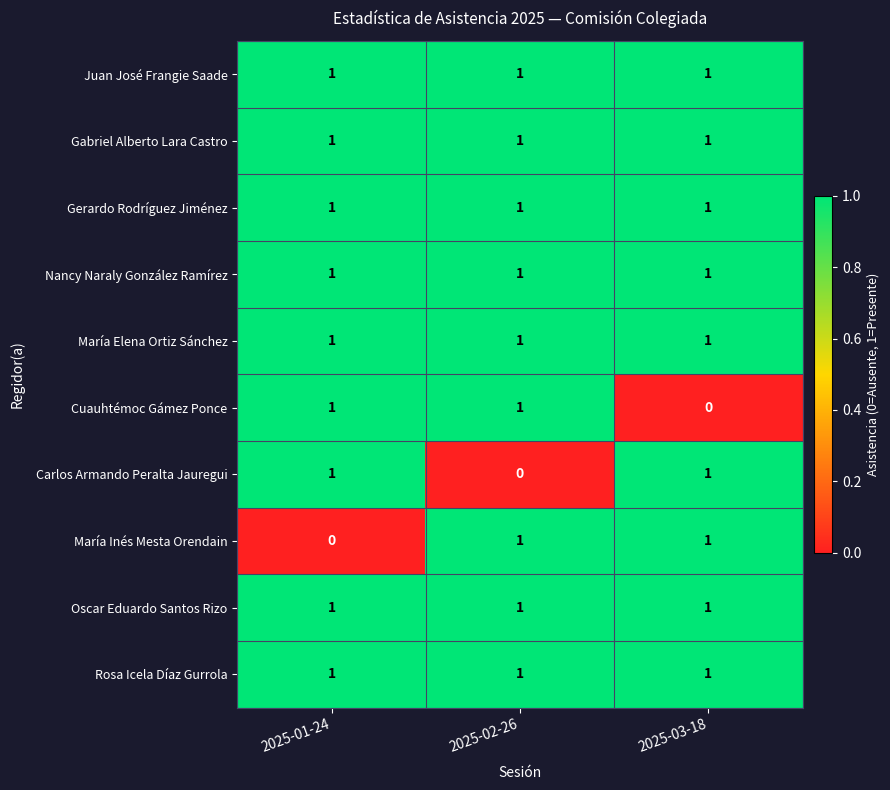

Is it true that Rosa Icela Díaz Gurrola equals 1 at 2025-02-26?

True